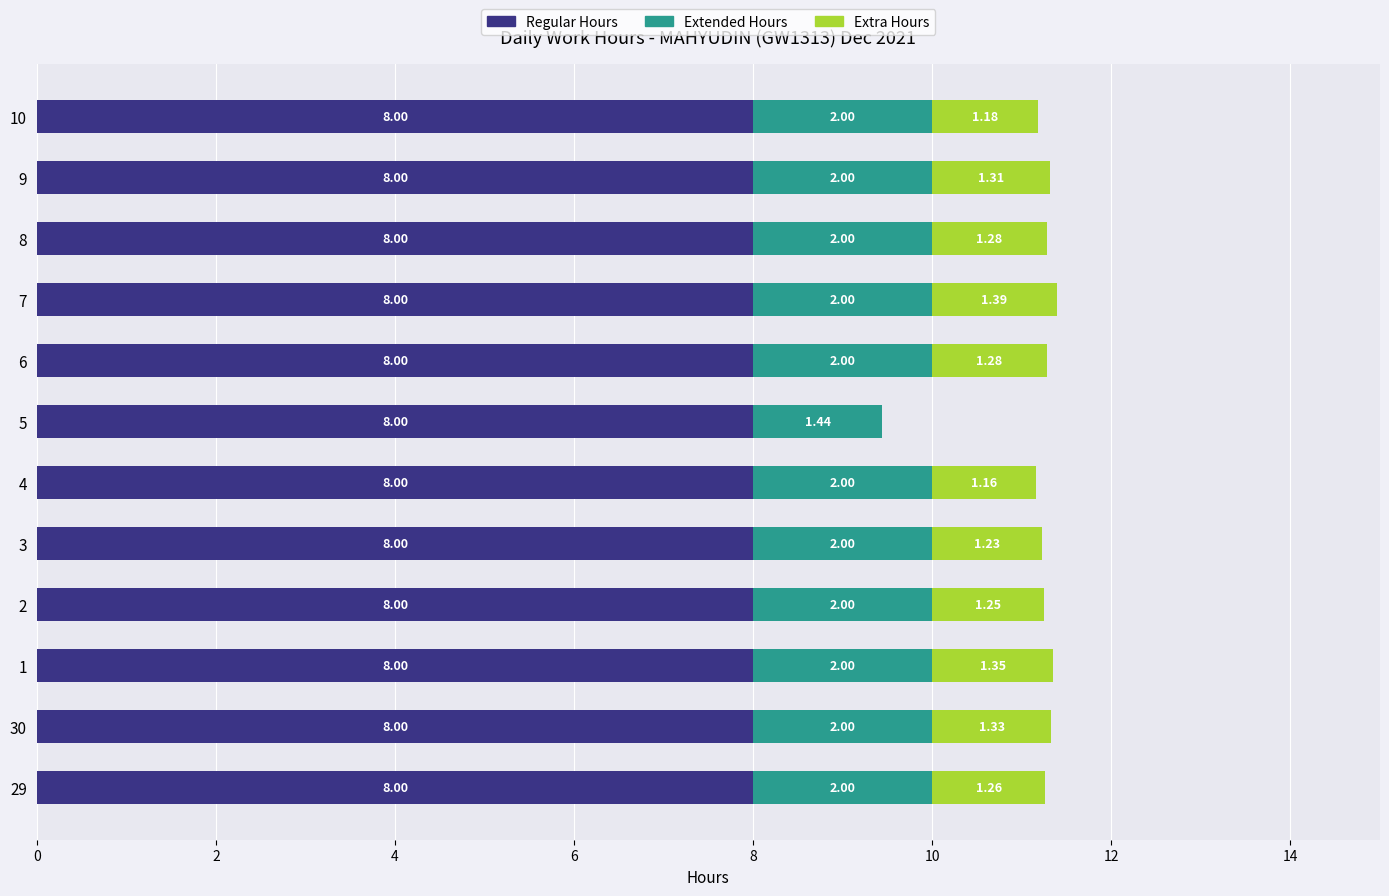

What is the total value across all series at 10?

11.2